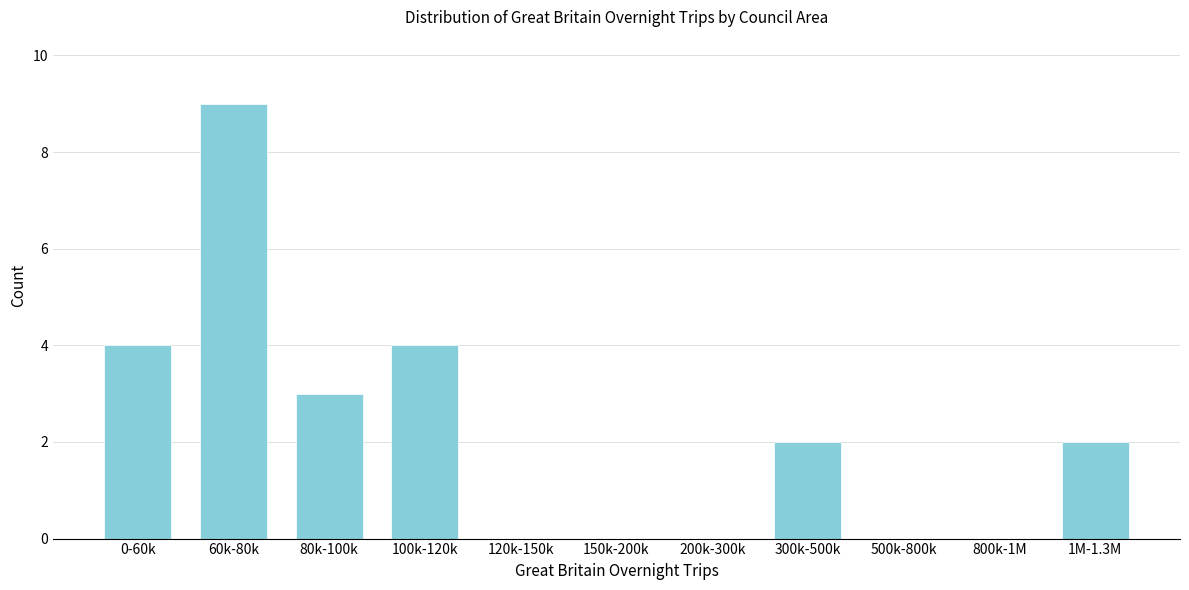

Reading right to left, extract all data points from this chart.

1M-1.3M=2	800k-1M=0	500k-800k=0	300k-500k=2	200k-300k=0	150k-200k=0	120k-150k=0	100k-120k=4	80k-100k=3	60k-80k=9	0-60k=4